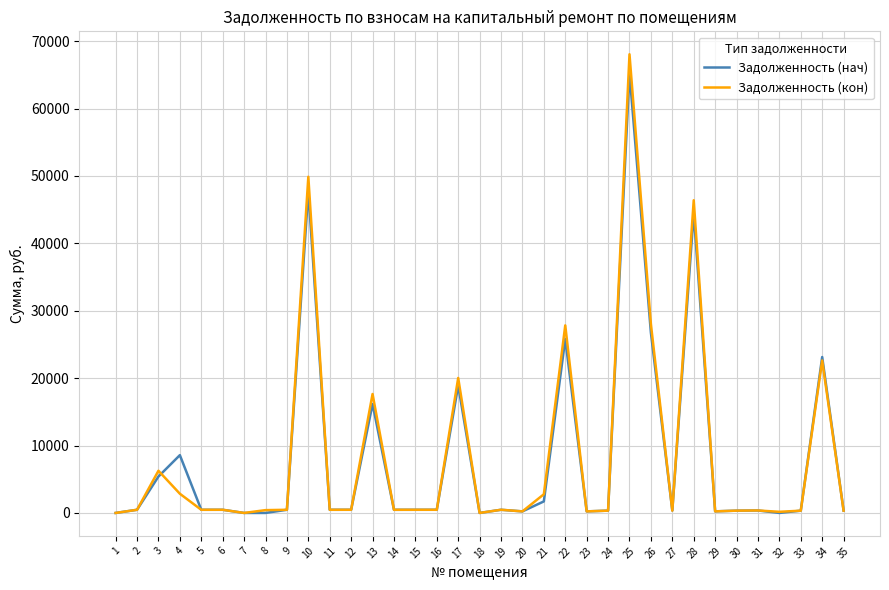

What is the maximum value shown in the chart?

68048.1